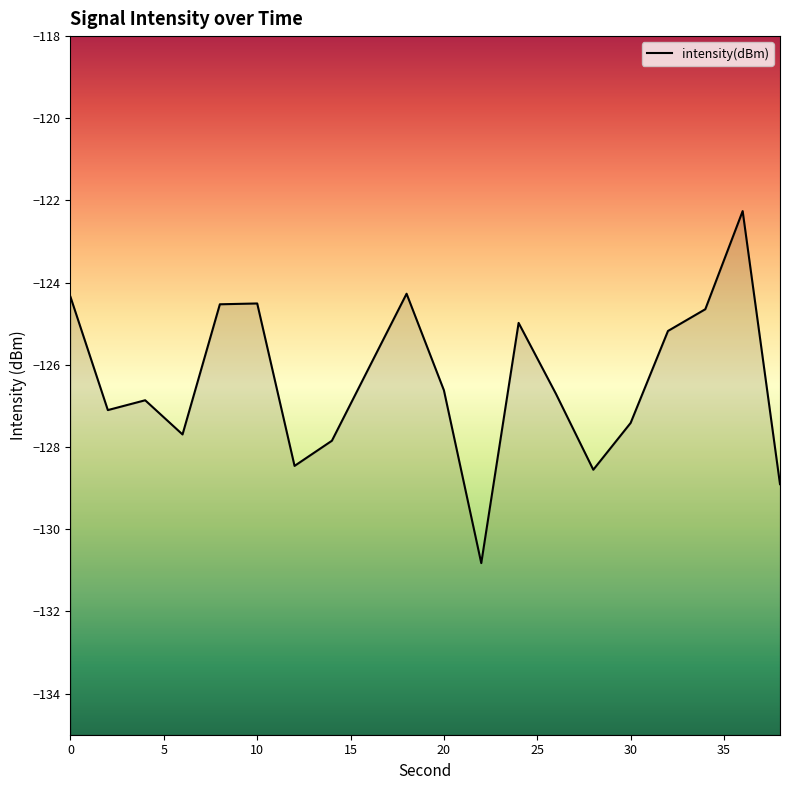

Which label corresponds to the largest value in the chart?

36